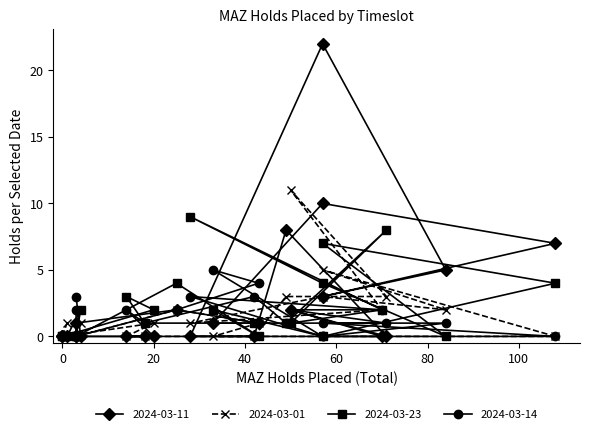

How many series are shown in this chart?

4